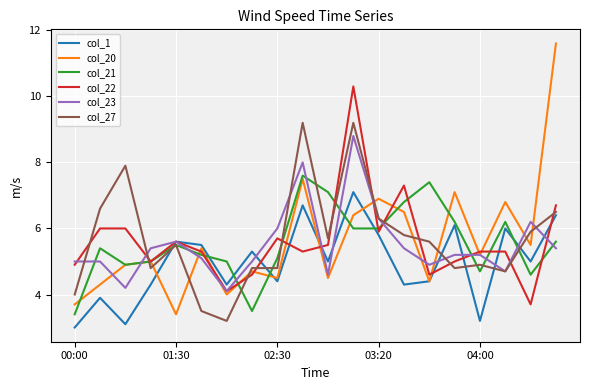

After their last crossing, which series has the higher values: col_22 or col_21?

col_22